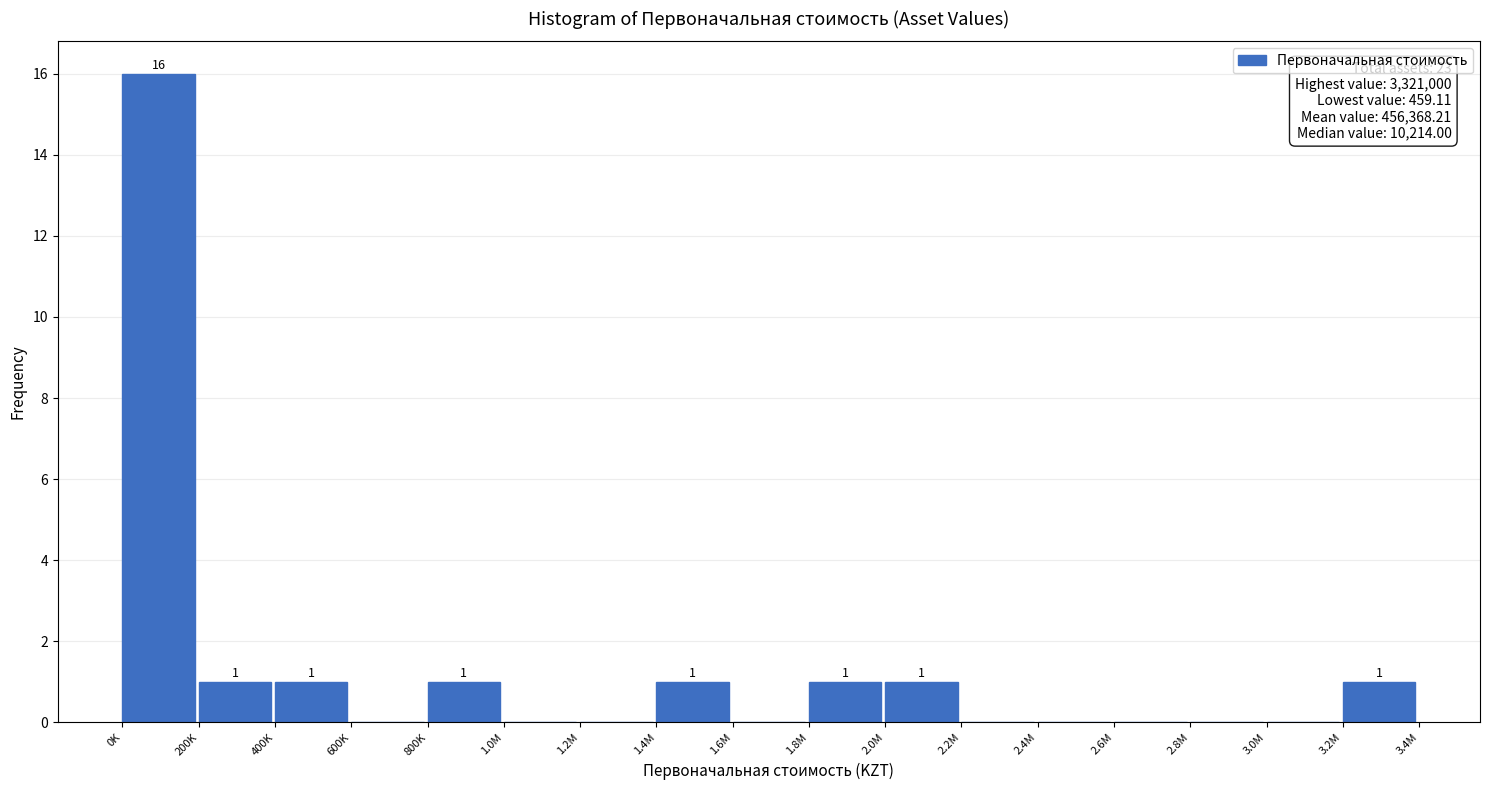

Reading left to right, list all the values displayed in this chart.

0K=16	200K=1	400K=1	600K=0	800K=1	1.0M=0	1.2M=0	1.4M=1	1.6M=0	1.8M=1	2.0M=1	2.2M=0	2.4M=0	2.6M=0	2.8M=0	3.0M=0	3.2M=1